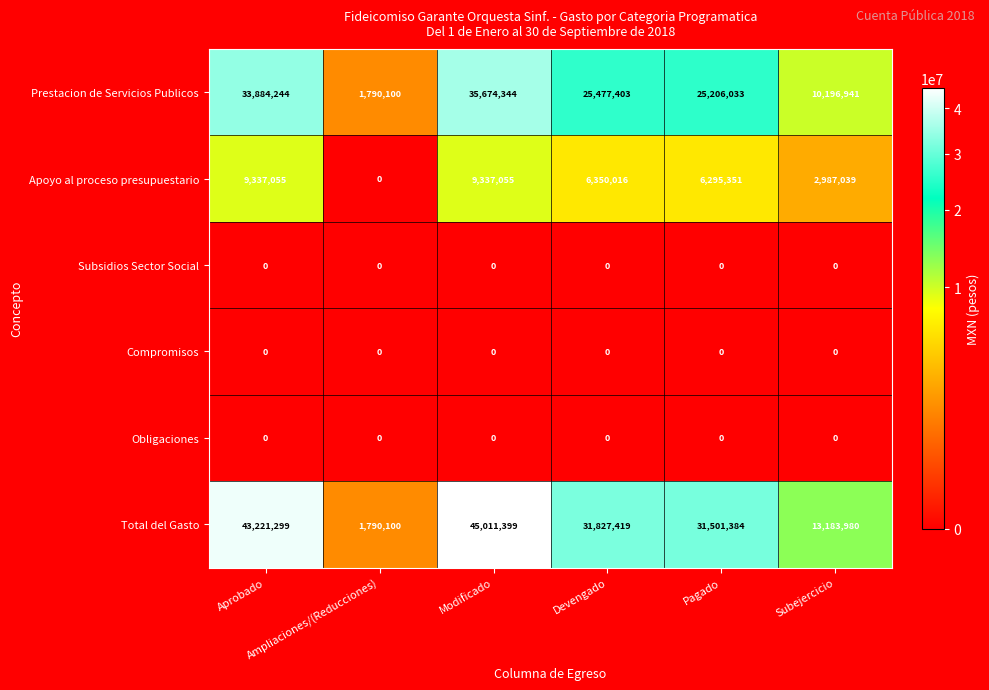

What is the difference between the second highest and second lowest values in the Apoyo al proceso presupuestario series?

6350016